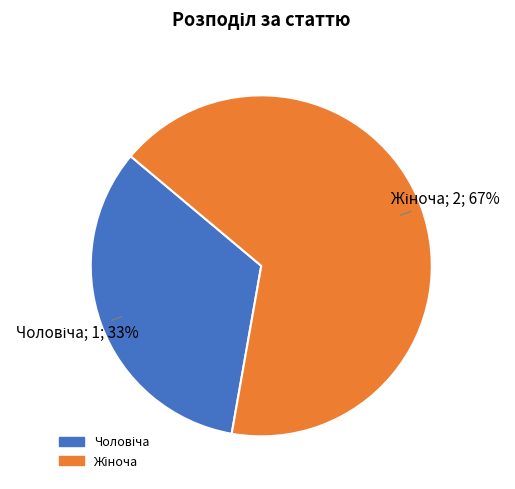

Does any single category account for the majority?

Yes